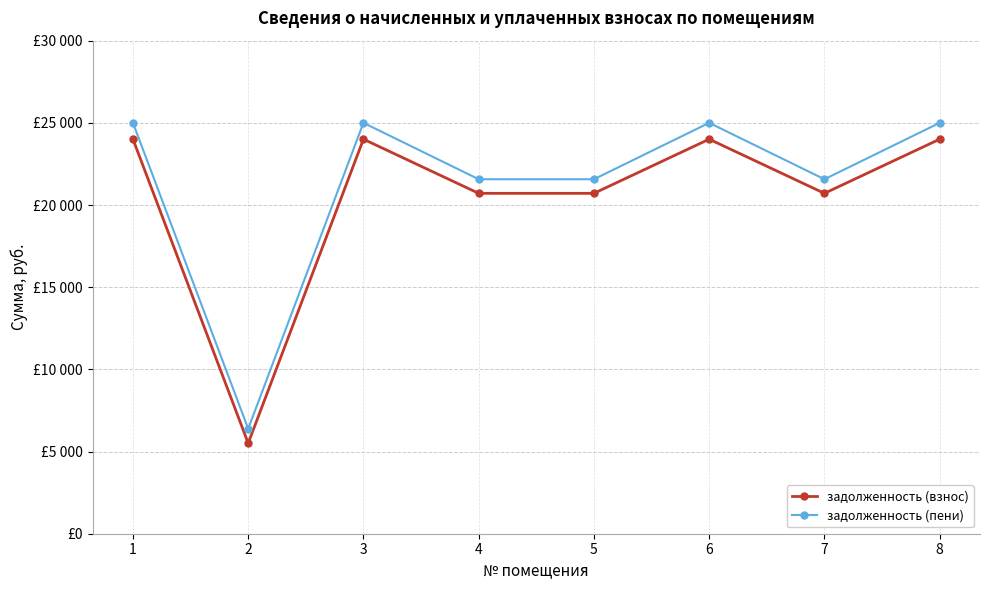

What are all the series names shown in the legend?

задолженность (взнос), задолженность (пени)